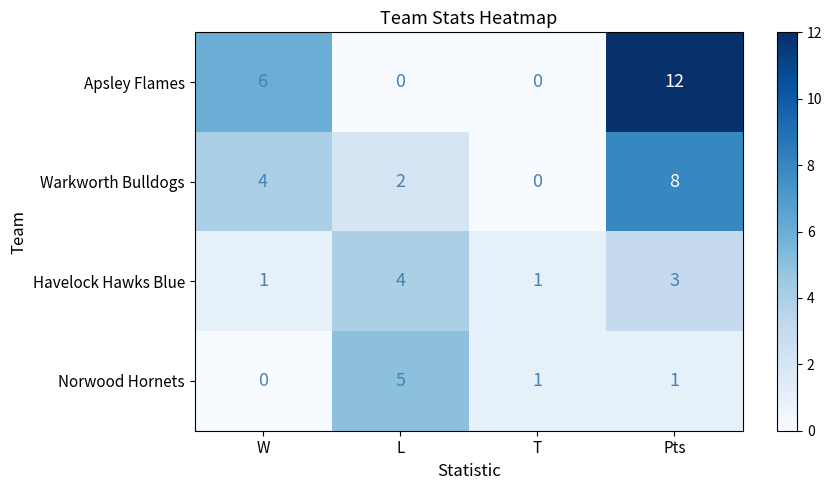

Which series changed the most between T and Pts?

Apsley Flames